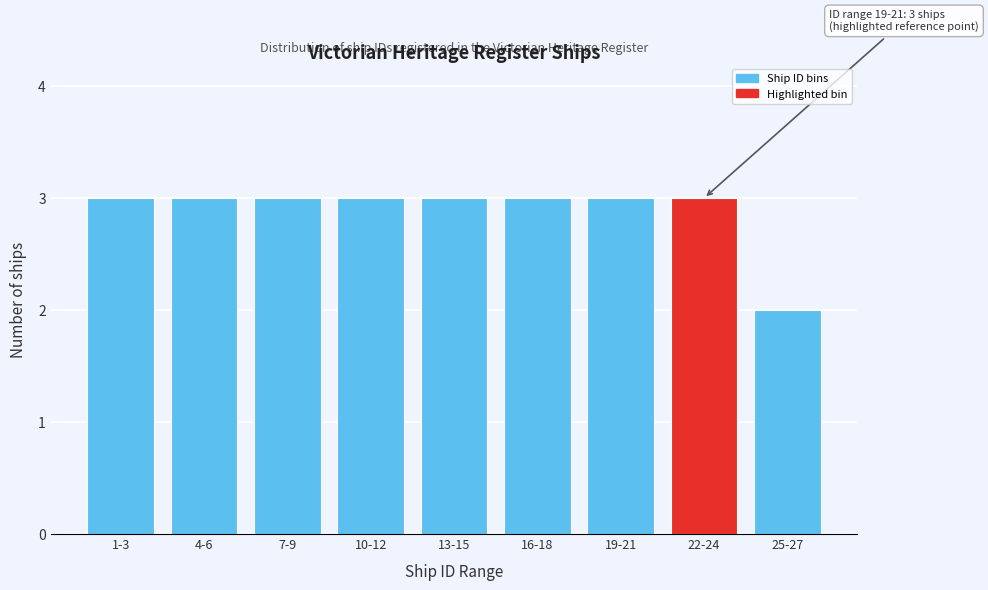

Reading left to right, list all the values displayed in this chart.

1-3=3	4-6=3	7-9=3	10-12=3	13-15=3	16-18=3	19-21=3	22-24=3	25-27=2